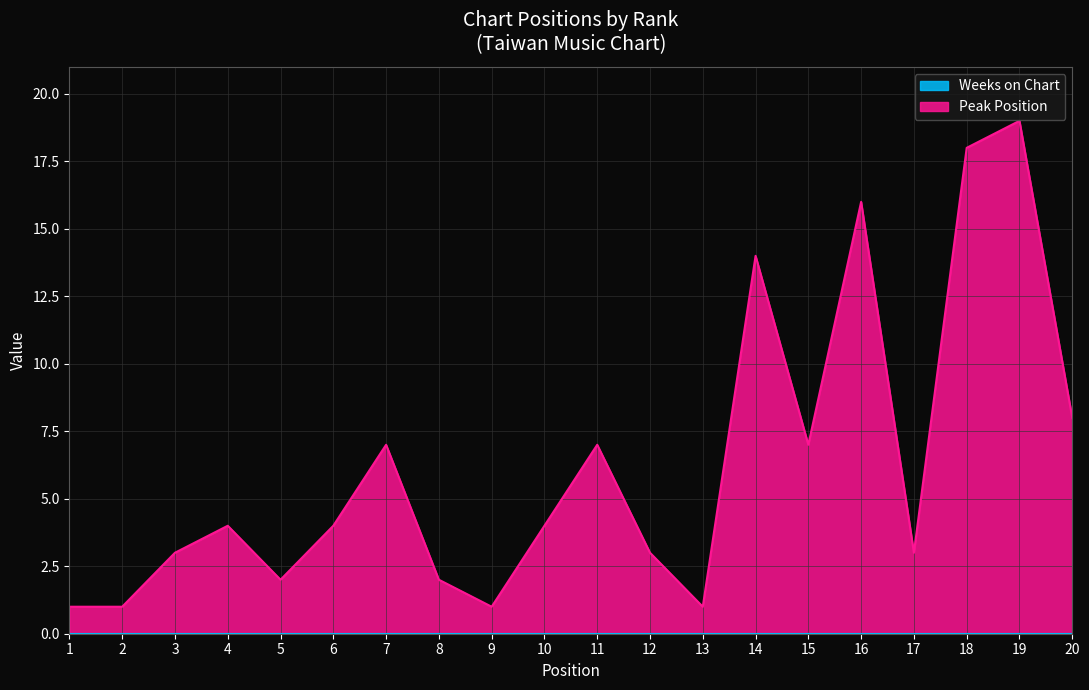

At which category does the chart reach its minimum across all series?

1